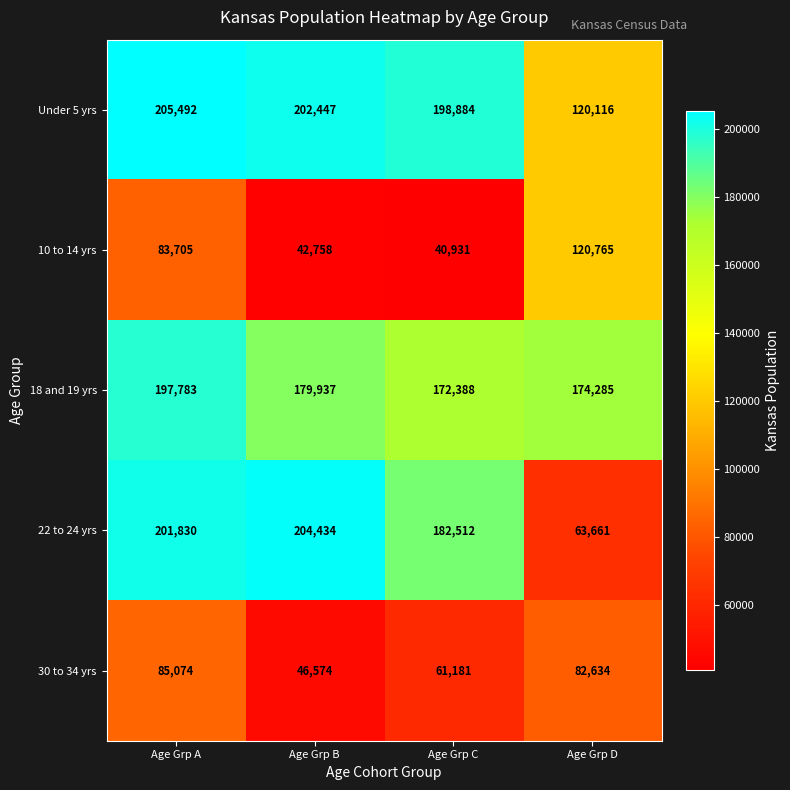

At how many categories does at least one series exceed 88248?

4